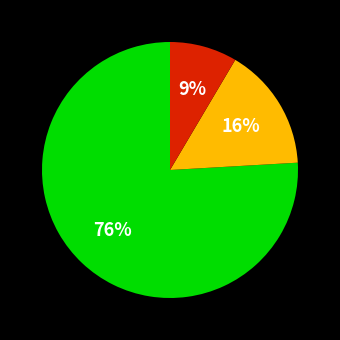

How many slices are in this pie chart?

3